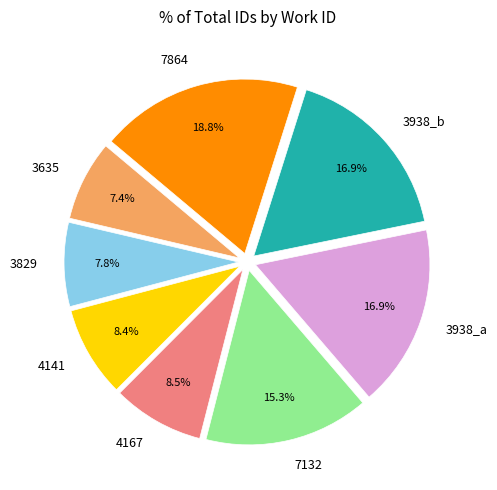

Is there any slice that represents more than half of the pie?

No